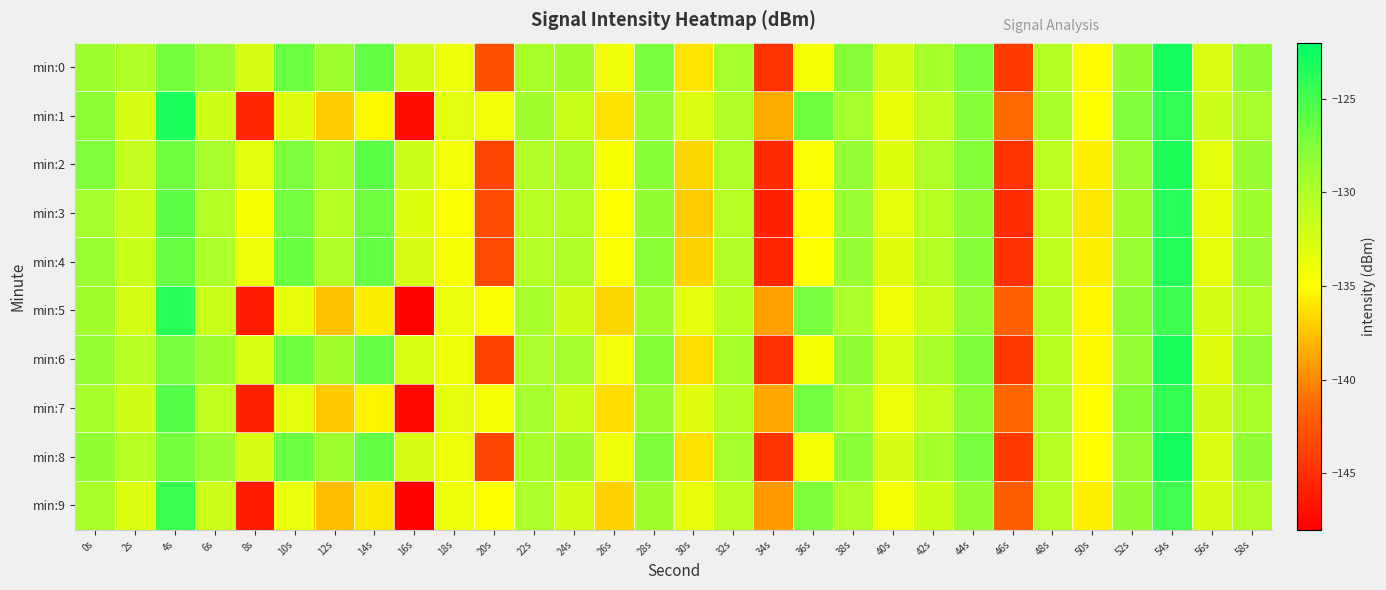

Reading left to right, list all the values displayed in this chart.

min:0: 0s=-128.9	2s=-130.0	4s=-127.0	6s=-128.7	8s=-132.4	10s=-126.7	12s=-128.9	14s=-126.2	16s=-132.2	18s=-133.8	20s=-142.9	22s=-129.7	24s=-129.0	26s=-134.0	28s=-127.1	30s=-136.0	32s=-129.2	34s=-144.7	36s=-134.3	38s=-127.9	40s=-132.4	42s=-129.5	44s=-127.1	46s=-144.1	48s=-130.3	50s=-135.1	52s=-128.3	54s=-123.0	56s=-132.8	58s=-128.1
min:1: 0s=-128.0	2s=-132.5	4s=-123.3	6s=-131.9	8s=-145.5	10s=-133.0	12s=-137.1	14s=-135.3	16s=-147.2	18s=-133.1	20s=-134.2	22s=-129.1	24s=-131.5	26s=-136.2	28s=-128.4	30s=-132.8	32s=-130.1	34s=-138.5	36s=-126.7	38s=-129.3	40s=-133.6	42s=-131.2	44s=-127.8	46s=-141.3	48s=-129.7	50s=-134.9	52s=-127.5	54s=-124.1	56s=-131.8	58s=-129.4
min:2: 0s=-127.5	2s=-131.2	4s=-126.8	6s=-129.4	8s=-133.1	10s=-127.3	12s=-129.6	14s=-125.9	16s=-131.8	18s=-134.2	20s=-143.5	22s=-130.1	24s=-129.7	26s=-134.5	28s=-127.8	30s=-136.7	32s=-129.9	34s=-145.2	36s=-134.8	38s=-128.3	40s=-132.9	42s=-130.0	44s=-127.6	46s=-144.7	48s=-130.8	50s=-135.6	52s=-128.7	54s=-123.4	56s=-133.2	58s=-128.6
min:3: 0s=-129.3	2s=-131.8	4s=-126.1	6s=-130.2	8s=-134.5	10s=-126.9	12s=-130.3	14s=-126.7	16s=-132.9	18s=-134.8	20s=-143.1	22s=-130.5	24s=-130.2	26s=-135.0	28s=-128.2	30s=-137.1	32s=-130.4	34s=-145.8	36s=-135.2	38s=-128.7	40s=-133.3	42s=-130.5	44s=-128.1	46s=-145.1	48s=-131.2	50s=-136.0	52s=-129.1	54s=-123.8	56s=-133.6	58s=-129.0
min:4: 0s=-128.7	2s=-131.5	4s=-126.5	6s=-129.8	8s=-133.8	10s=-126.5	12s=-129.9	14s=-126.3	16s=-132.4	18s=-134.4	20s=-143.3	22s=-130.2	24s=-129.9	26s=-134.7	28s=-127.9	30s=-136.8	32s=-130.1	34s=-145.5	36s=-134.9	38s=-128.5	40s=-133.0	42s=-130.2	44s=-127.8	46s=-144.8	48s=-130.9	50s=-135.7	52s=-128.8	54s=-123.6	56s=-133.3	58s=-128.7
min:5: 0s=-129.1	2s=-132.2	4s=-123.8	6s=-131.5	8s=-146.1	10s=-133.5	12s=-137.6	14s=-135.8	16s=-147.7	18s=-133.7	20s=-134.7	22s=-129.6	24s=-132.0	26s=-136.7	28s=-128.9	30s=-133.3	32s=-130.6	34s=-139.0	36s=-127.2	38s=-129.8	40s=-134.1	42s=-131.7	44s=-128.3	46s=-141.8	48s=-130.2	50s=-135.4	52s=-128.0	54s=-124.6	56s=-132.3	58s=-129.9
min:6: 0s=-128.4	2s=-130.6	4s=-127.2	6s=-128.9	8s=-132.7	10s=-126.8	12s=-129.1	14s=-126.4	16s=-132.6	18s=-134.0	20s=-143.7	22s=-129.8	24s=-129.3	26s=-134.2	28s=-127.6	30s=-136.4	32s=-129.6	34s=-144.9	36s=-134.5	38s=-128.1	40s=-132.6	42s=-129.7	44s=-127.4	46s=-144.4	48s=-130.6	50s=-135.3	52s=-128.5	54s=-123.2	56s=-133.0	58s=-128.3
min:7: 0s=-129.5	2s=-132.0	4s=-125.7	6s=-131.1	8s=-145.8	10s=-133.2	12s=-137.3	14s=-135.5	16s=-147.4	18s=-133.4	20s=-134.4	22s=-129.3	24s=-131.7	26s=-136.4	28s=-128.6	30s=-133.0	32s=-130.3	34s=-138.7	36s=-126.9	38s=-129.5	40s=-133.8	42s=-131.4	44s=-128.0	46s=-141.5	48s=-129.9	50s=-135.1	52s=-127.7	54s=-124.3	56s=-132.0	58s=-129.6
min:8: 0s=-128.2	2s=-130.4	4s=-127.0	6s=-128.7	8s=-132.5	10s=-126.6	12s=-128.9	14s=-126.2	16s=-132.4	18s=-133.8	20s=-143.5	22s=-129.6	24s=-129.1	26s=-134.0	28s=-127.4	30s=-136.2	32s=-129.4	34s=-144.7	36s=-134.3	38s=-127.9	40s=-132.4	42s=-129.5	44s=-127.2	46s=-144.2	48s=-130.4	50s=-135.1	52s=-128.3	54s=-123.0	56s=-132.8	58s=-128.1
min:9: 0s=-129.7	2s=-132.8	4s=-124.5	6s=-131.7	8s=-146.3	10s=-133.7	12s=-137.8	14s=-136.0	16s=-147.9	18s=-133.9	20s=-134.9	22s=-129.8	24s=-132.2	26s=-136.9	28s=-129.1	30s=-133.5	32s=-130.8	34s=-139.2	36s=-127.4	38s=-130.0	40s=-134.3	42s=-131.9	44s=-128.5	46s=-142.0	48s=-130.4	50s=-135.6	52s=-128.2	54s=-124.8	56s=-132.5	58s=-130.1